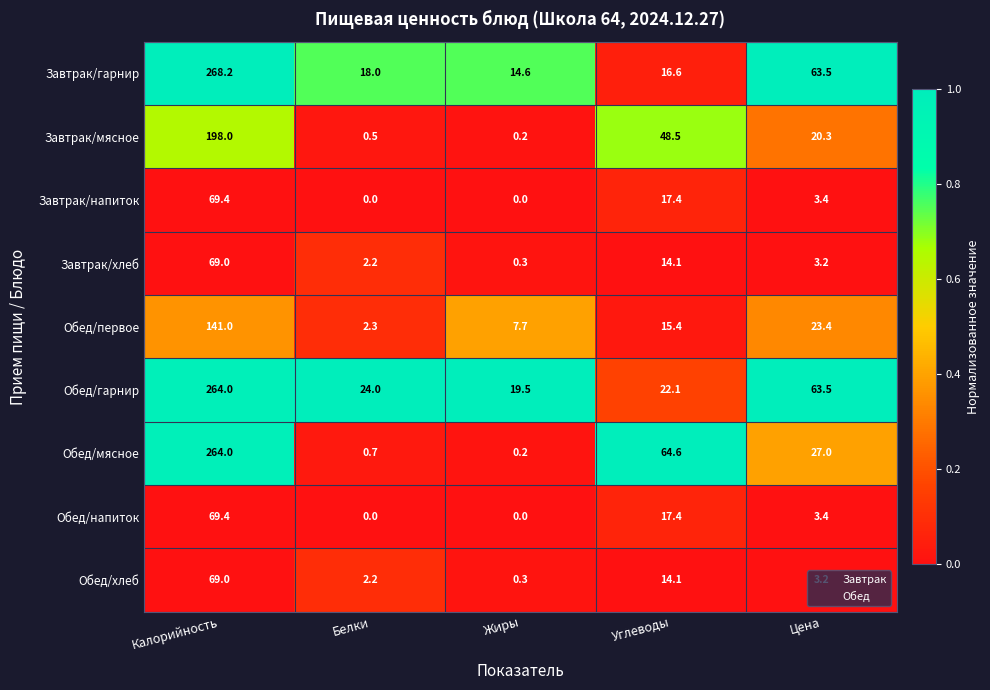

True or false: Завтрак/хлеб has a value of 14.1 at Углеводы.

True